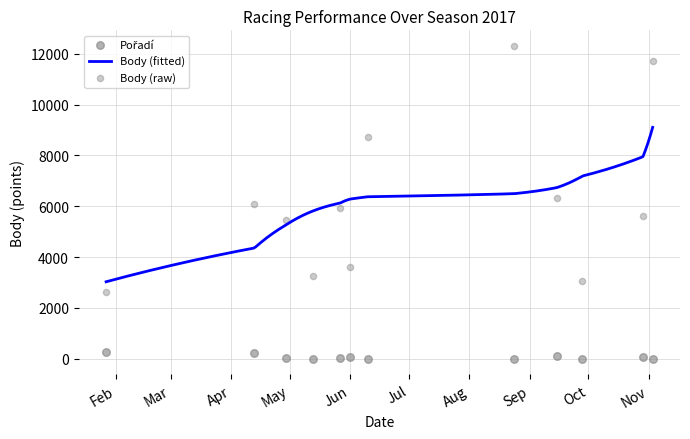

What is the total value across all series at 2017-10-29?

5680